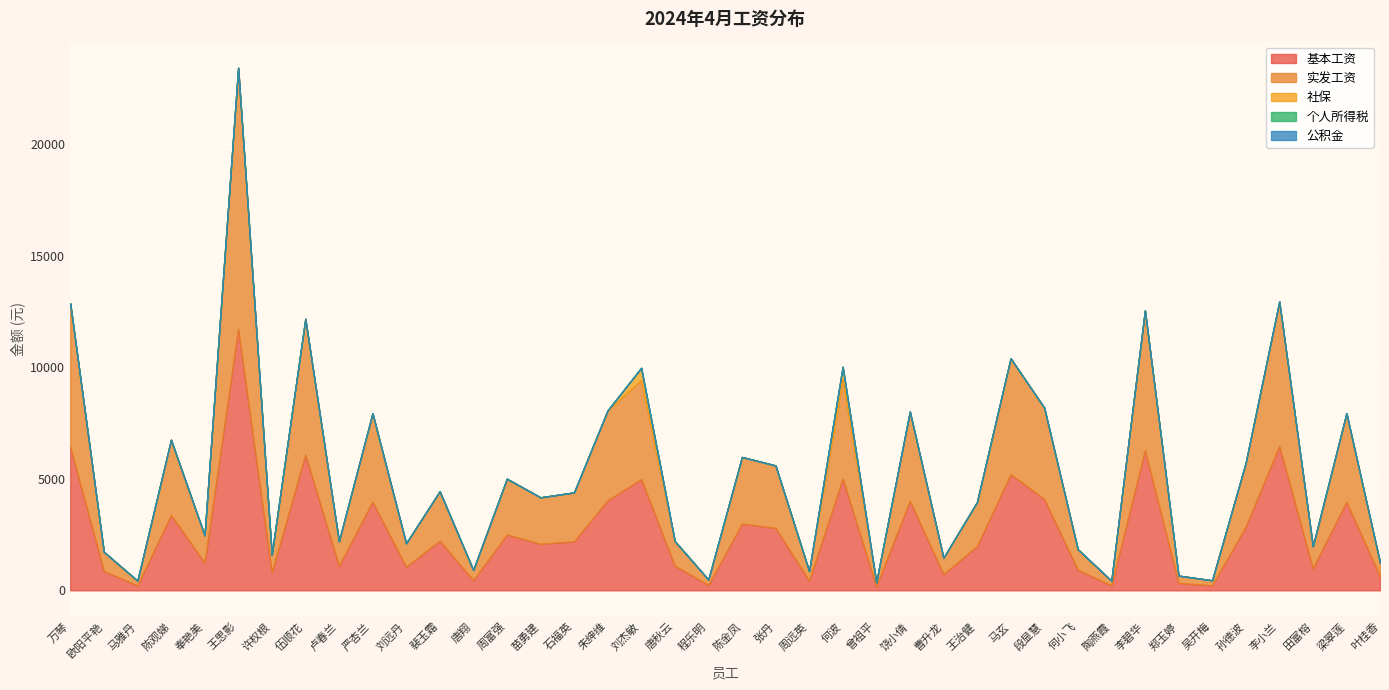

Reading left to right, transcribe all the data shown in this chart.

基本工资: 万琴=6428.0	欧阳平艳=864.0	马雅丹=216.0	陈观娣=3375.0	奉艳美=1233.0	王思影=11708.0	许权根=801.0	伍顺花=6085.0	卢春兰=1100.0	严杏兰=3968.0	刘远丹=1054.5	裴玉霜=2220.5	唐翔=456.0	周富强=2502.0	苗勇建=2084.0	石福英=2194.5	朱绅维=4032.0	刘杰敏=4985.8	唐秋云=1104.0	程乐明=242.0	陈金凤=2988.0	张丹=2799.0	周远英=432.0	何波=5010.1	曾祖平=180.0	饶小倩=4006.5	曹升龙=729.0	王治健=1980.0	马玄=5200.0	段显慧=4094.5	何小飞=921.0	陶燕霞=216.0	李碧华=6274.0	郑玉婷=330.0	吴开梅=225.0	孙德波=2855.0	李小兰=6471.0	田富榕=988.0	梁翠莲=3969.0	叶桂香=621.0
实发工资: 万琴=6428.0	欧阳平艳=864.0	马雅丹=216.0	陈观娣=3375.0	奉艳美=1233.0	王思影=11708.0	许权根=801.0	伍顺花=6085.0	卢春兰=1100.0	严杏兰=3968.0	刘远丹=1054.5	裴玉霜=2220.5	唐翔=456.0	周富强=2502.0	苗勇建=2084.0	石福英=2194.5	朱绅维=4032.0	刘杰敏=4438.5	唐秋云=1104.0	程乐明=242.0	陈金凤=2988.0	张丹=2799.0	周远英=432.0	何波=4462.9	曾祖平=180.0	饶小倩=4006.5	曹升龙=729.0	王治健=1980.0	马玄=5200.0	段显慧=4094.5	何小飞=921.0	陶燕霞=216.0	李碧华=6274.0	郑玉婷=330.0	吴开梅=225.0	孙德波=2855.0	李小兰=6471.0	田富榕=988.0	梁翠莲=3969.0	叶桂香=621.0
社保: 万琴=0.0	欧阳平艳=0.0	马雅丹=0.0	陈观娣=0.0	奉艳美=0.0	王思影=0.0	许权根=0.0	伍顺花=0.0	卢春兰=0.0	严杏兰=0.0	刘远丹=0.0	裴玉霜=0.0	唐翔=0.0	周富强=0.0	苗勇建=0.0	石福英=0.0	朱绅维=0.0	刘杰敏=547.2	唐秋云=0.0	程乐明=0.0	陈金凤=0.0	张丹=0.0	周远英=0.0	何波=547.2	曾祖平=0.0	饶小倩=0.0	曹升龙=0.0	王治健=0.0	马玄=0.0	段显慧=0.0	何小飞=0.0	陶燕霞=0.0	李碧华=0.0	郑玉婷=0.0	吴开梅=0.0	孙德波=0.0	李小兰=0.0	田富榕=0.0	梁翠莲=0.0	叶桂香=0.0
个人所得税: 万琴=0.0	欧阳平艳=0.0	马雅丹=0.0	陈观娣=0.0	奉艳美=0.0	王思影=0.0	许权根=0.0	伍顺花=0.0	卢春兰=0.0	严杏兰=0.0	刘远丹=0.0	裴玉霜=0.0	唐翔=0.0	周富强=0.0	苗勇建=0.0	石福英=0.0	朱绅维=0.0	刘杰敏=0.0	唐秋云=0.0	程乐明=0.0	陈金凤=0.0	张丹=0.0	周远英=0.0	何波=0.0	曾祖平=0.0	饶小倩=0.0	曹升龙=0.0	王治健=0.0	马玄=0.0	段显慧=0.0	何小飞=0.0	陶燕霞=0.0	李碧华=0.0	郑玉婷=0.0	吴开梅=0.0	孙德波=0.0	李小兰=0.0	田富榕=0.0	梁翠莲=0.0	叶桂香=0.0
公积金: 万琴=0.0	欧阳平艳=0.0	马雅丹=0.0	陈观娣=0.0	奉艳美=0.0	王思影=0.0	许权根=0.0	伍顺花=0.0	卢春兰=0.0	严杏兰=0.0	刘远丹=0.0	裴玉霜=0.0	唐翔=0.0	周富强=0.0	苗勇建=0.0	石福英=0.0	朱绅维=0.0	刘杰敏=0.0	唐秋云=0.0	程乐明=0.0	陈金凤=0.0	张丹=0.0	周远英=0.0	何波=0.0	曾祖平=0.0	饶小倩=0.0	曹升龙=0.0	王治健=0.0	马玄=0.0	段显慧=0.0	何小飞=0.0	陶燕霞=0.0	李碧华=0.0	郑玉婷=0.0	吴开梅=0.0	孙德波=0.0	李小兰=0.0	田富榕=0.0	梁翠莲=0.0	叶桂香=0.0